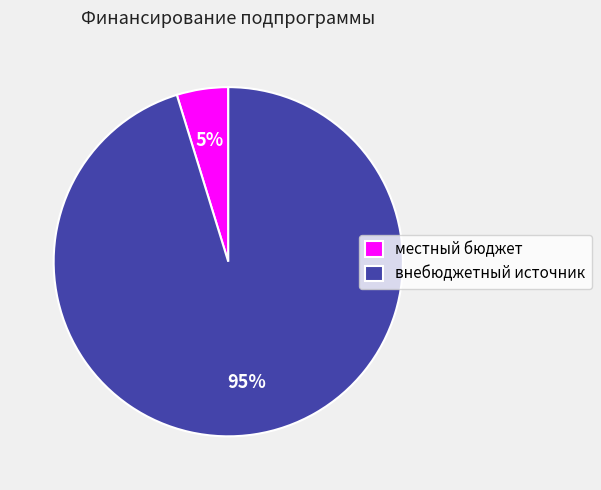

To the nearest percent, what is the difference between the largest and smallest slice percentages?

90%